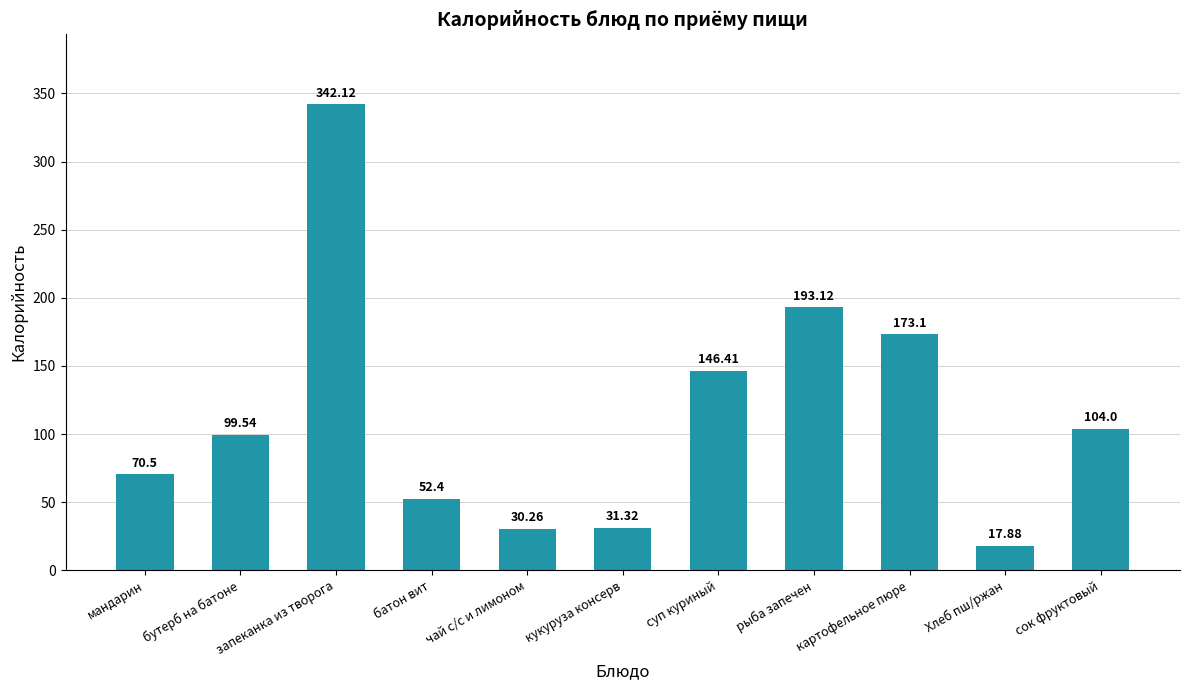

What is the difference between the maximum and minimum values?

324.2